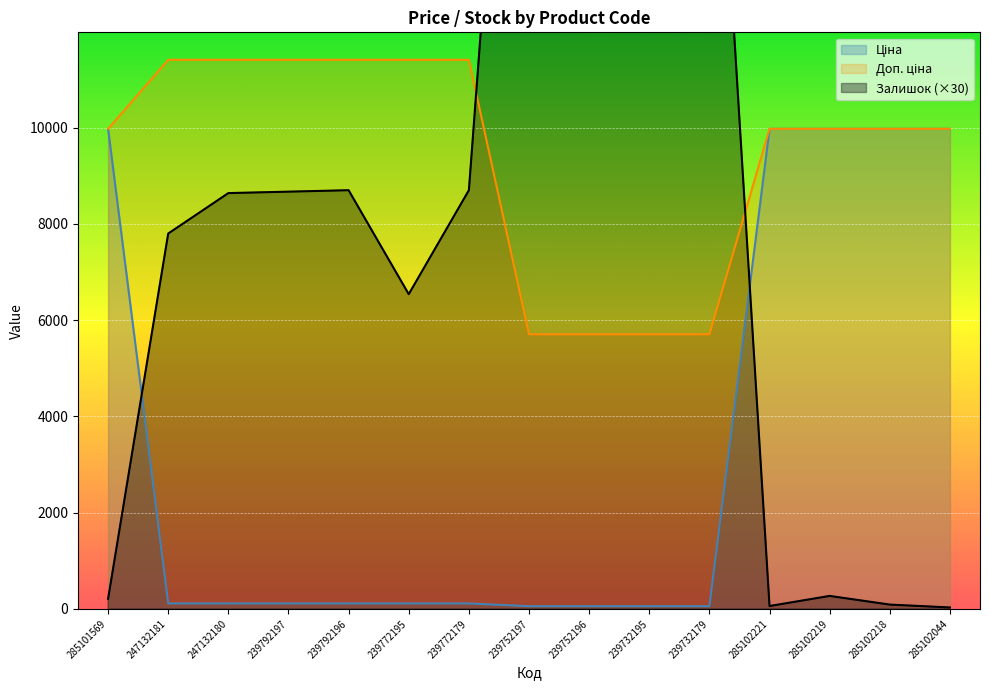

What are all the series names shown in the legend?

Ціна, Доп. ціна, Залишок